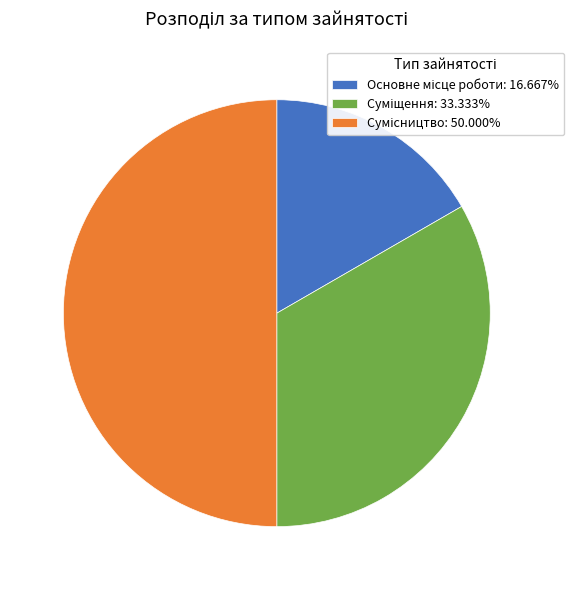

Does Сумісництво represent more than half of the total?

No